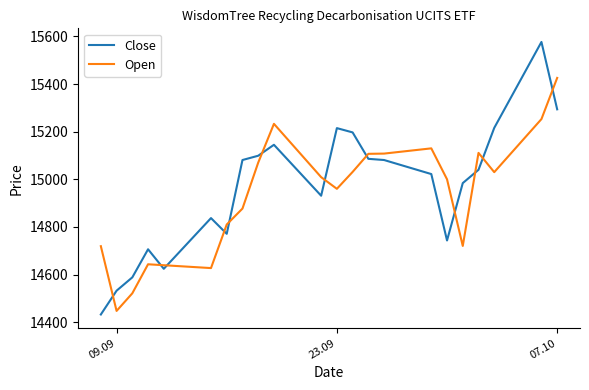

True or false: Open has more than 1 points higher than both neighbors.

True